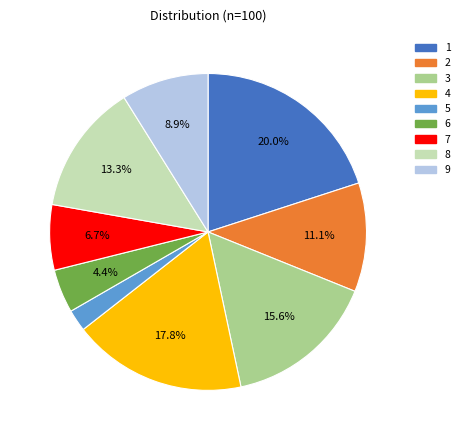

To the nearest percent, what portion does 6 represent?

4%